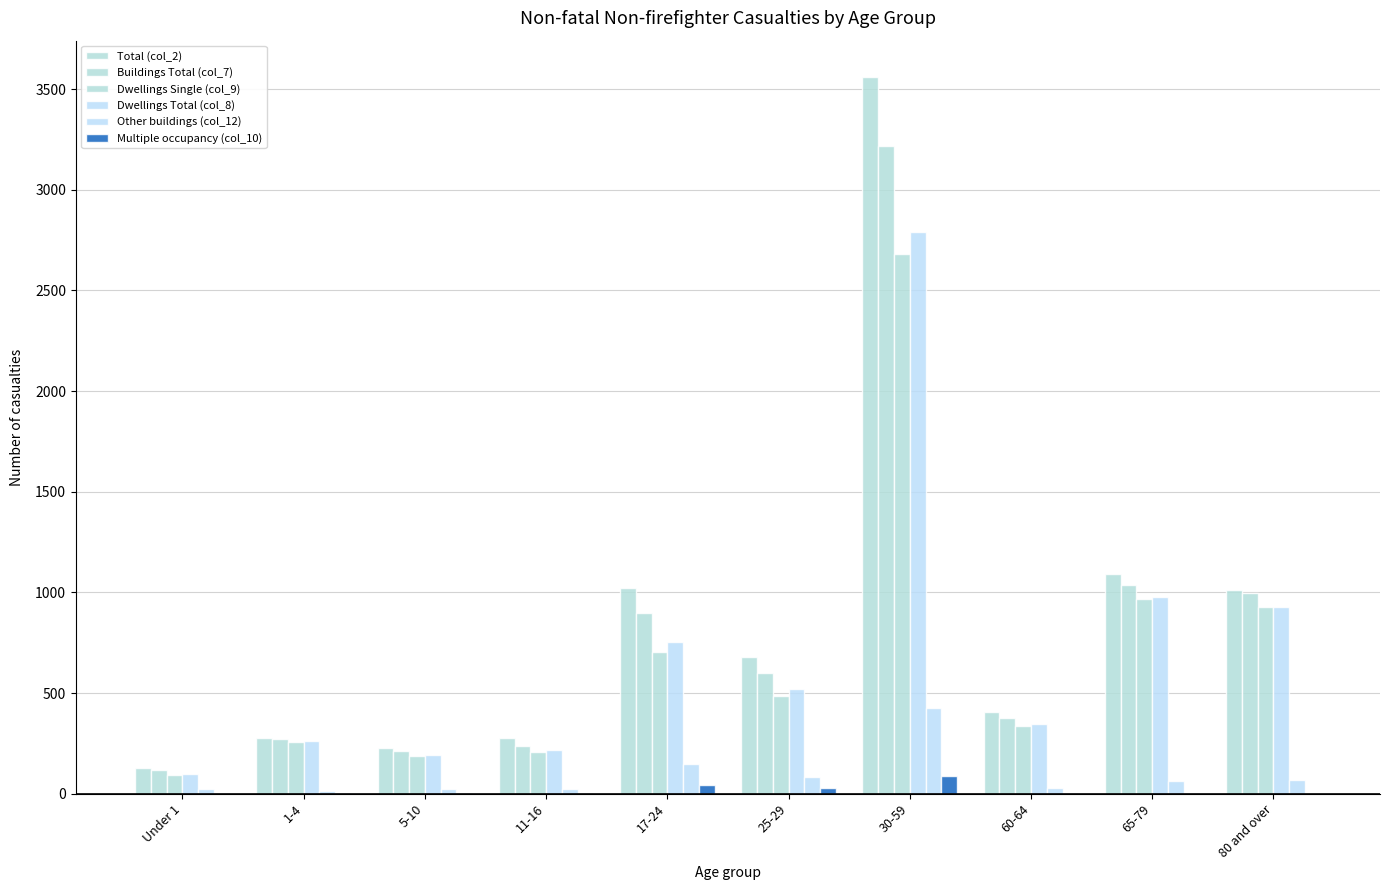

Which series changed the most between 17-24 and 25-29?

Total (col_2)